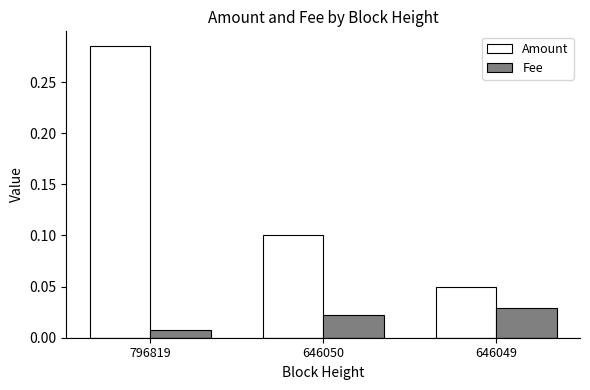

The value of Amount at 646050 is 0.1. True or false?

True